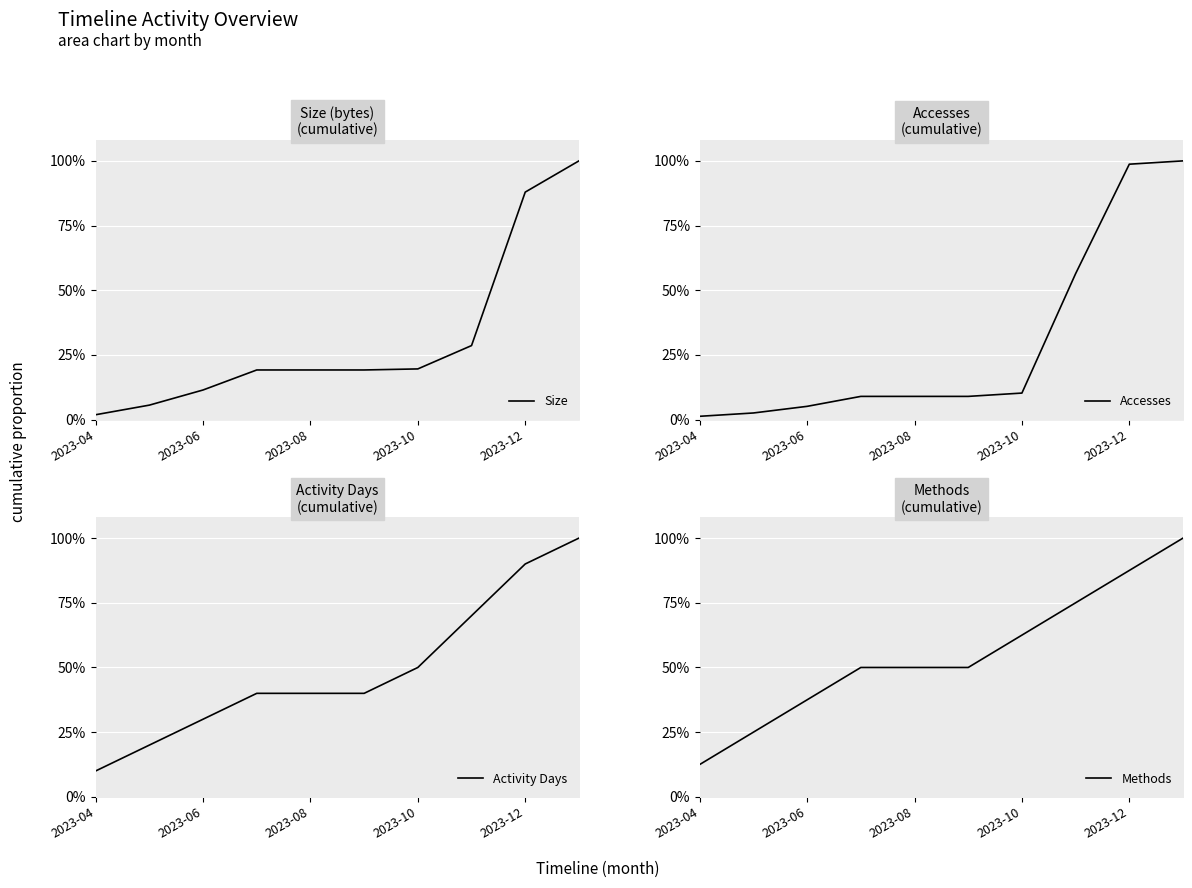

How many lines are shown in the chart?

4